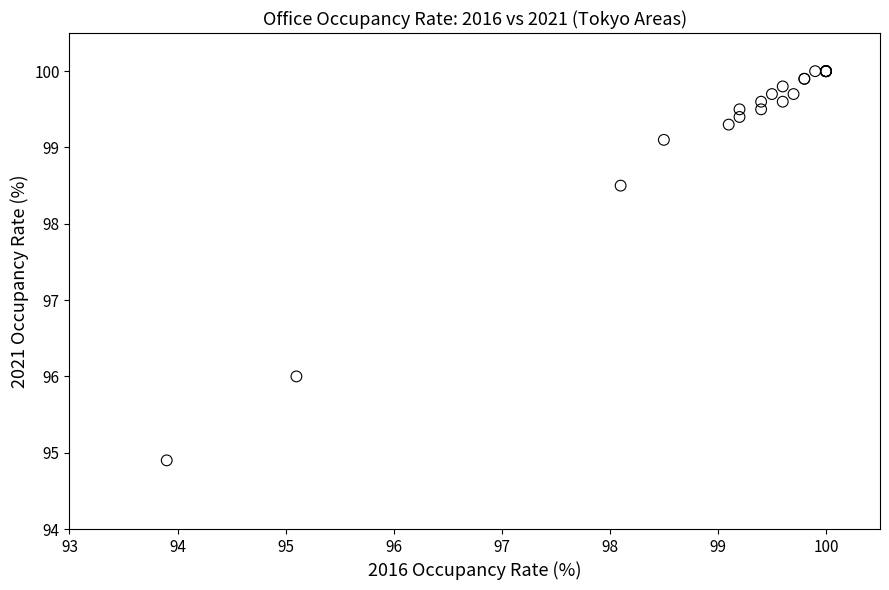

What Y value in the scatter plot is closest to 97?

96.0